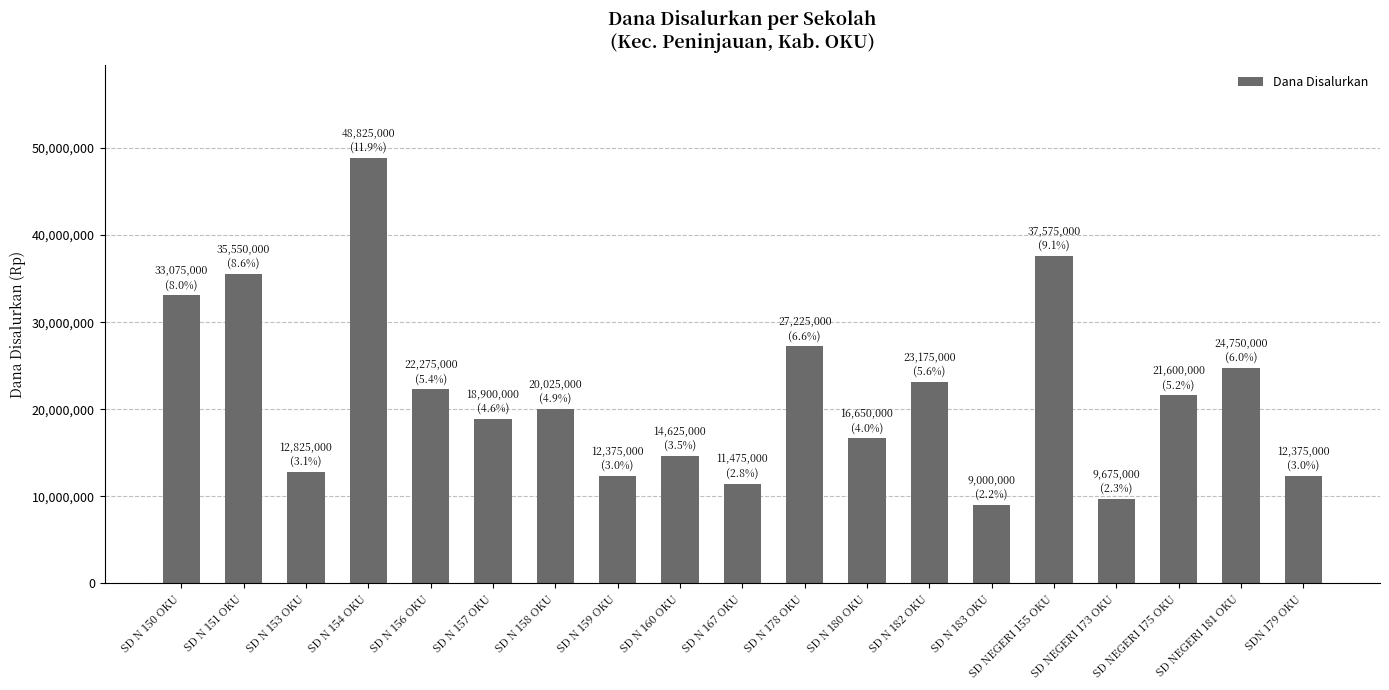

Which label corresponds to the smallest value in the chart?

SD N 183 OKU